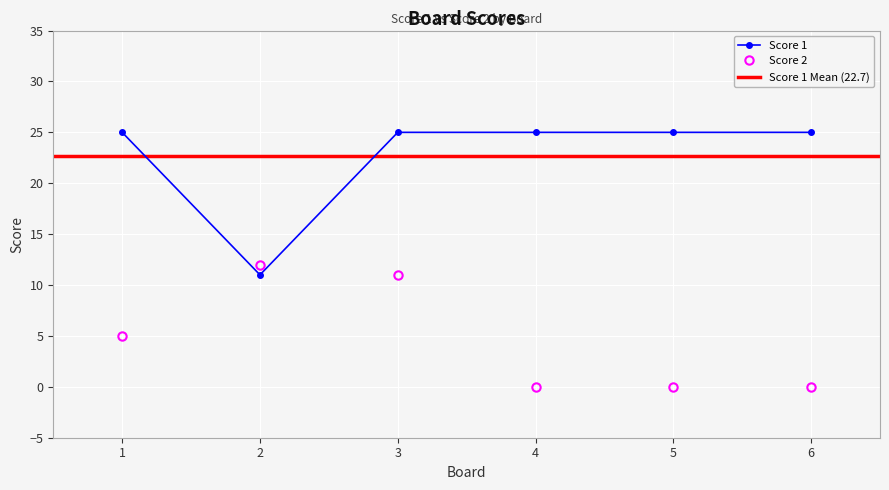

Which series has the largest total across all categories?

Score 1